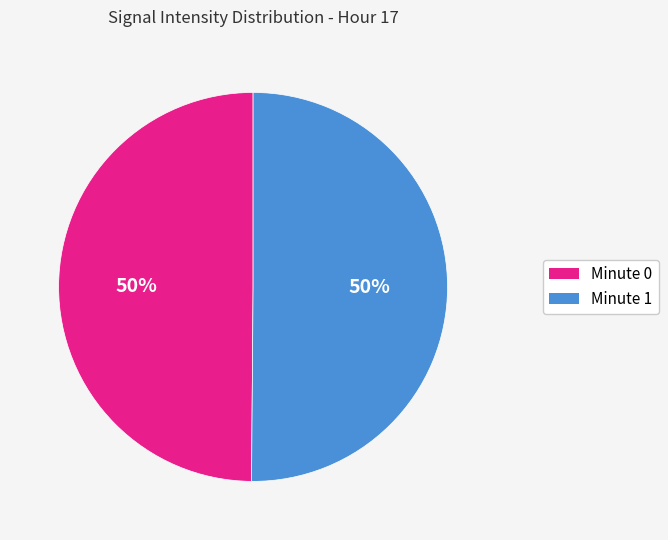

To the nearest percent, what is the average slice percentage?

50%